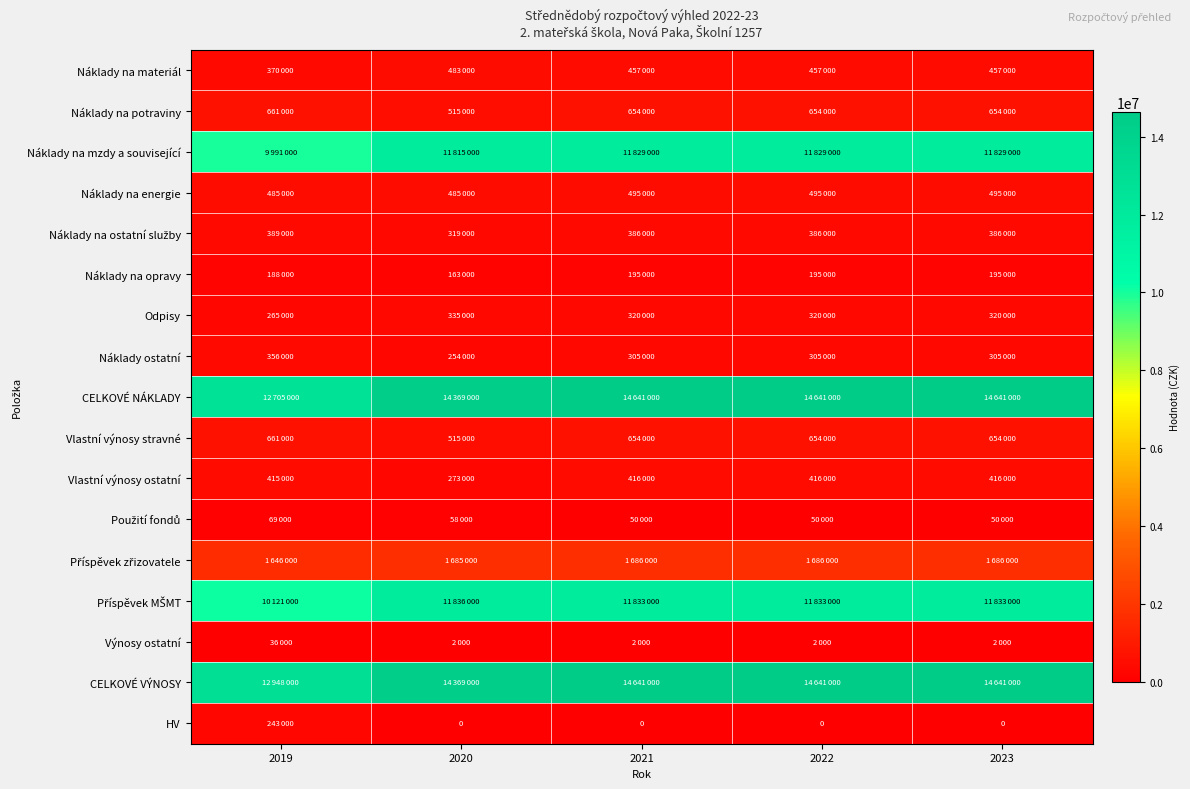

Is it true that HV equals 0 at 2022?

True